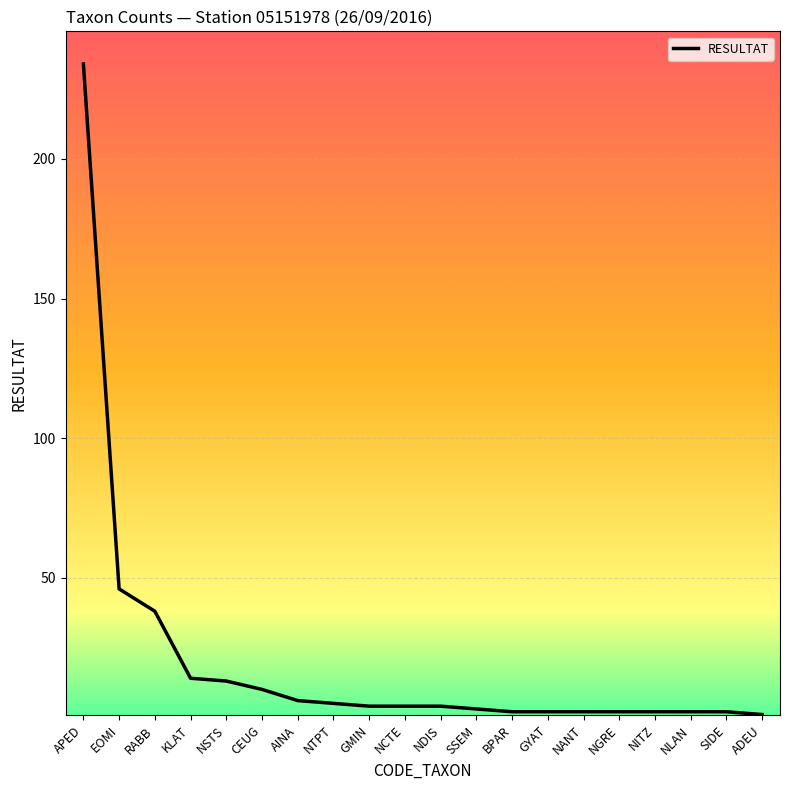

What is the difference between the values at EOMI and APED?

188